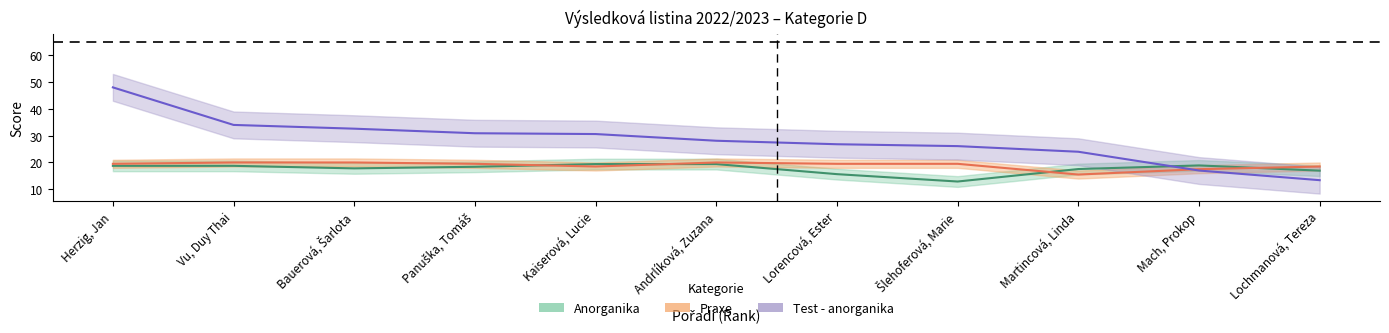

True or false: Praxe has more than 1 interior local peaks.

False